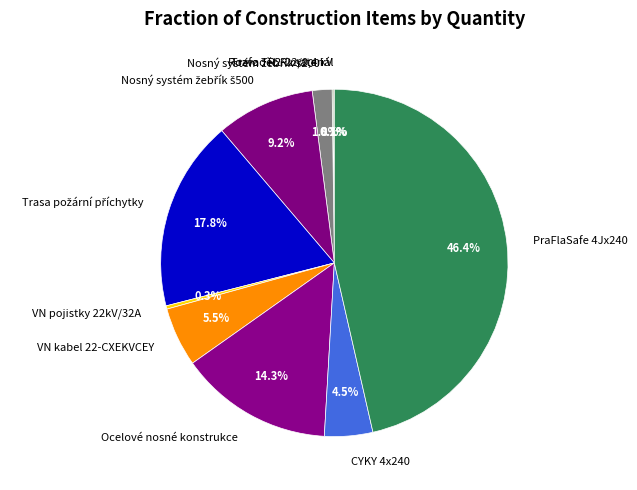

Between VN pojistky 22kV/32A and VN kabel 22-CXEKVCEY, which is larger?

VN kabel 22-CXEKVCEY